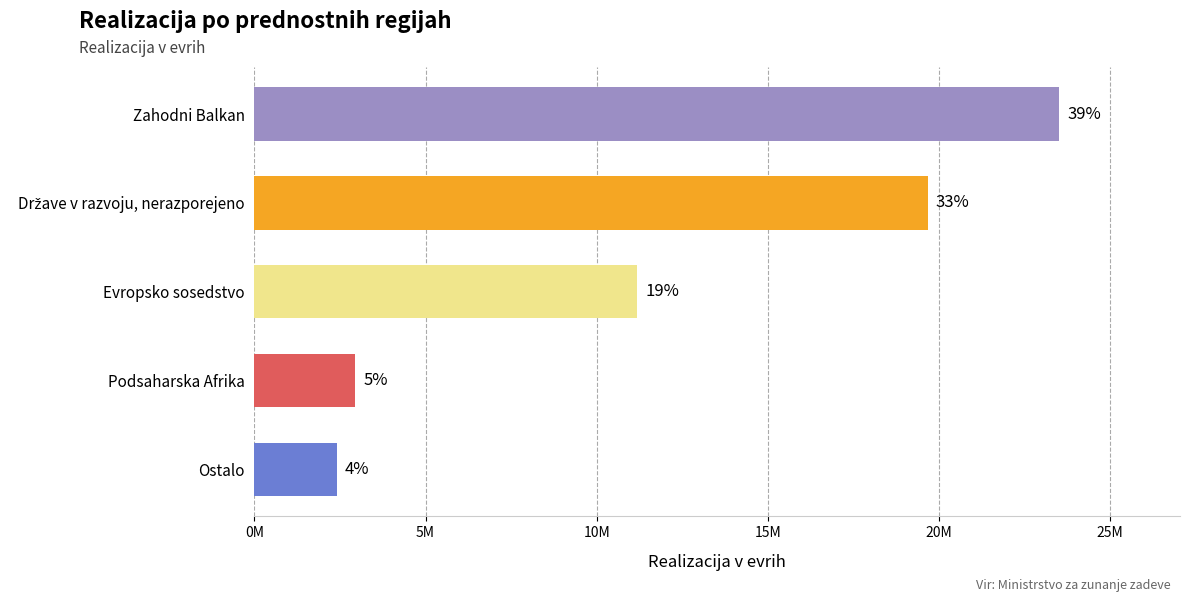

Does the chart contain any negative values?

No